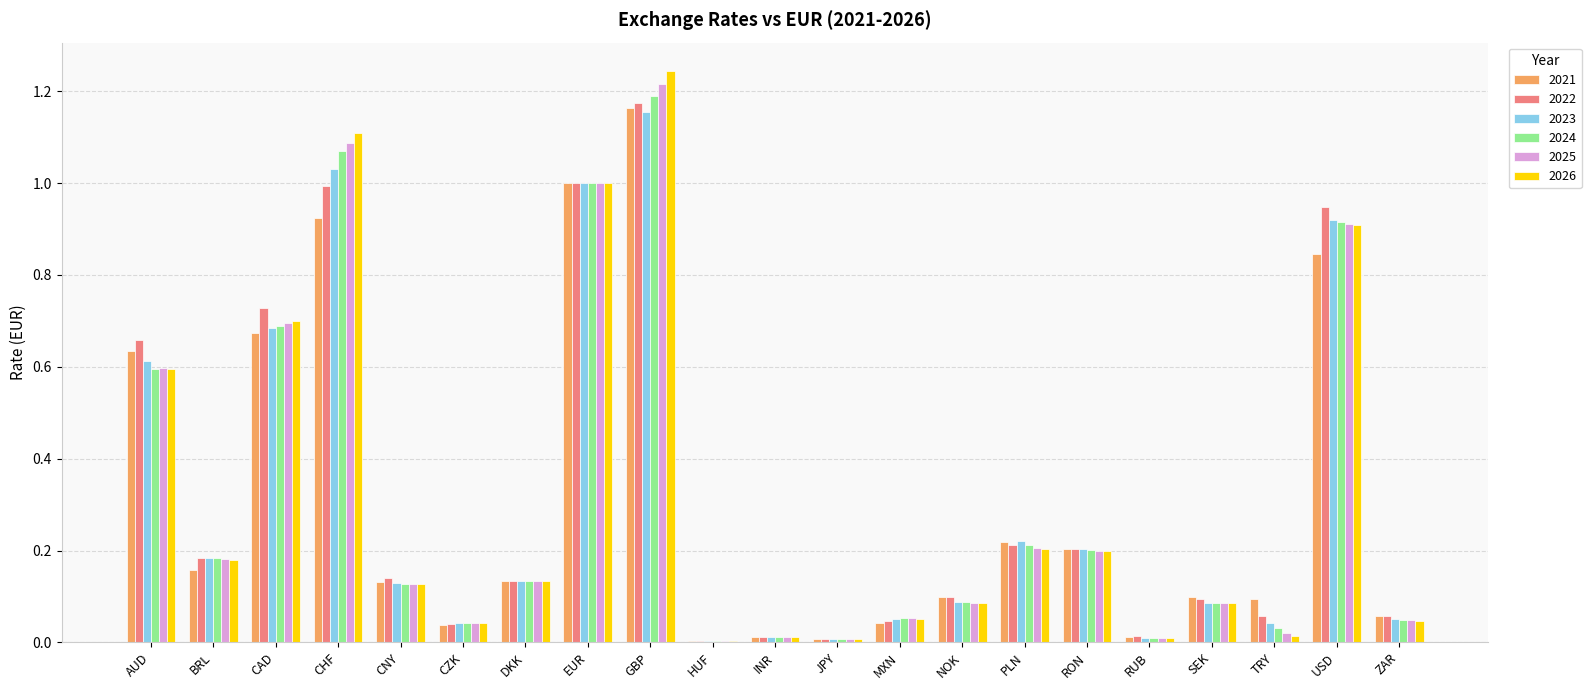

What is the sum of all 2026 values?

6.8